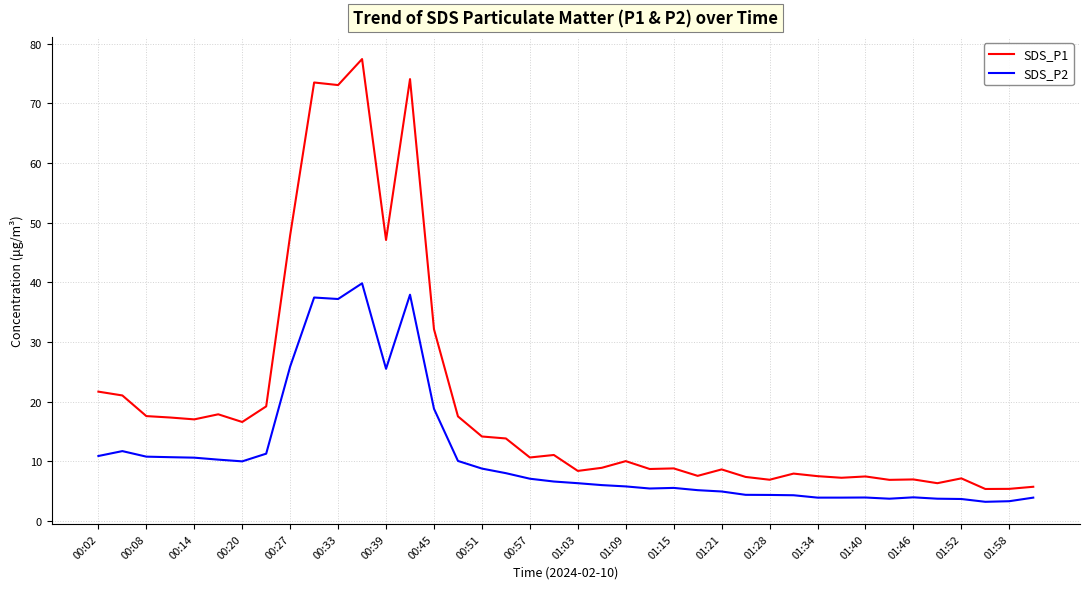

What is the minimum value for SDS_P2?

3.2